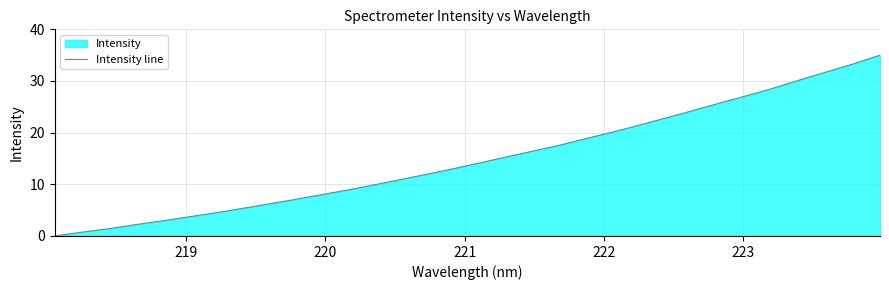

How many series are shown in this chart?

1